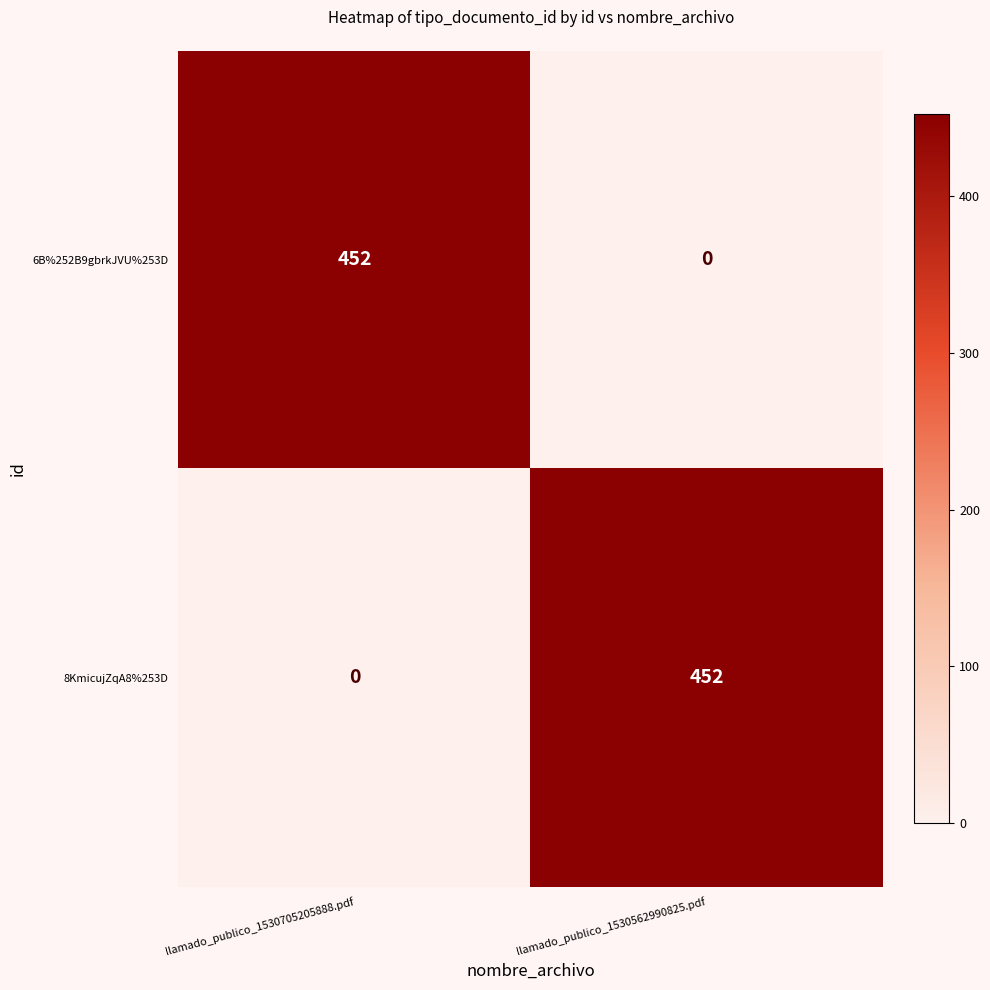

Rank the series at llamado_publico_1530562990825.pdf from highest to lowest value.

8KmicujZqA8%253D, 6B%252B9gbrkJVU%253D